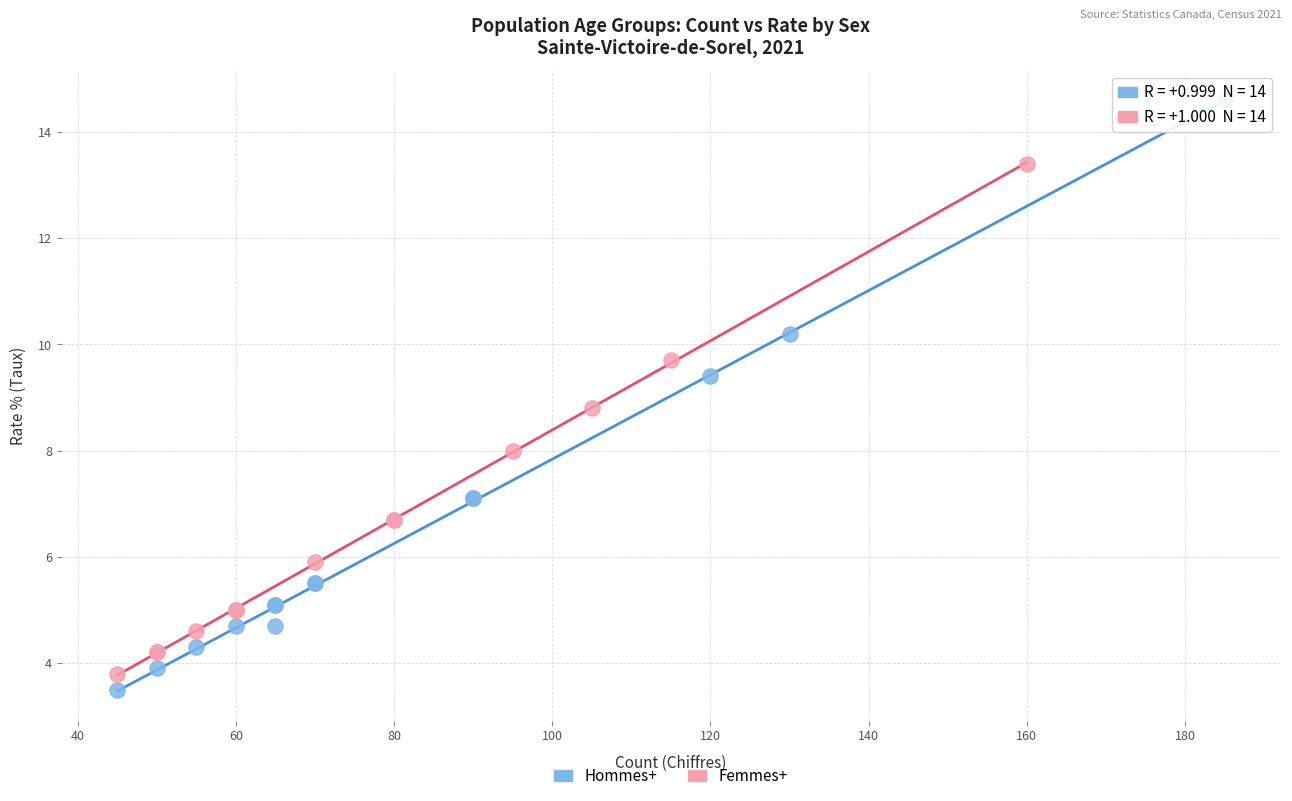

Which series contains the highest Y value?

Hommes+